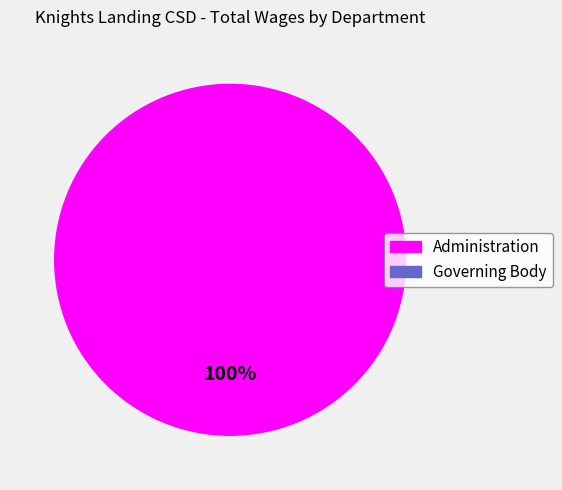

Rank the categories by value from lowest to highest.

Governing Body, Administration